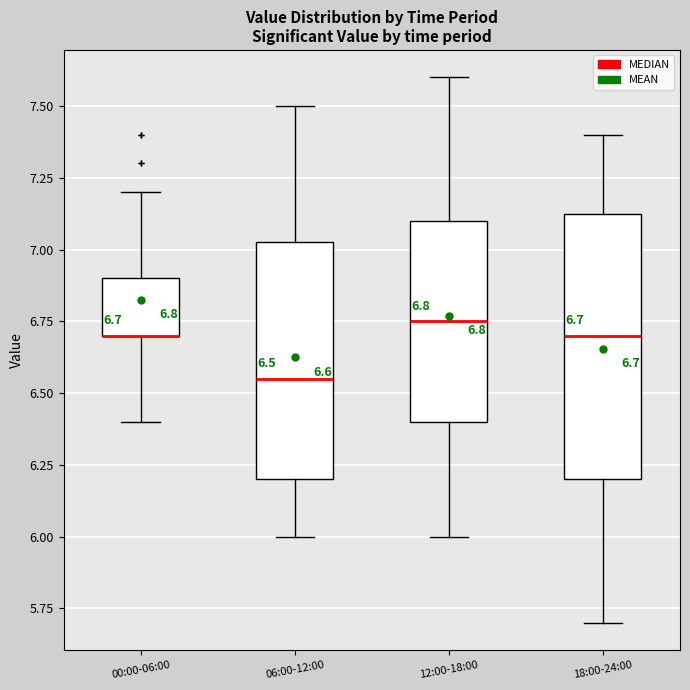

Which box is the tallest, from its lower edge to its upper edge?

18:00-24:00